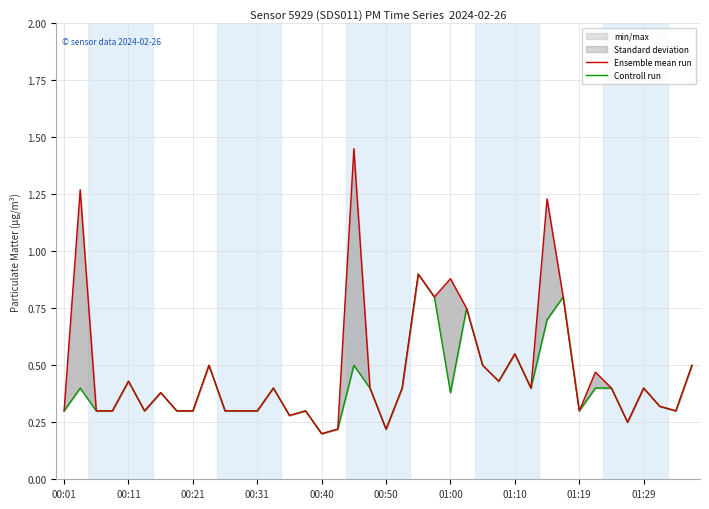

What is the sum of the Ensemble mean run values at 19 and 16?

0.6